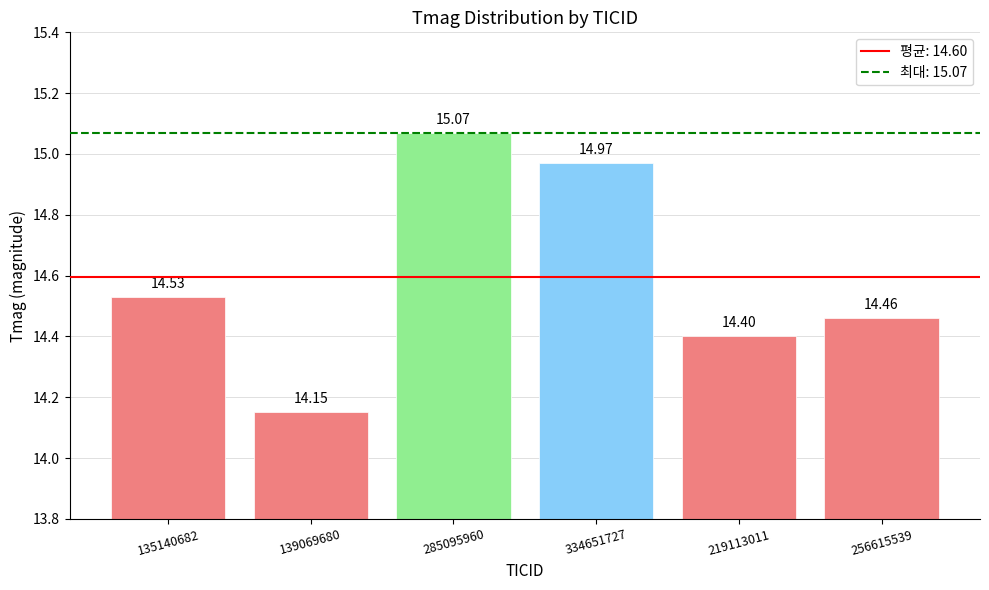

What is the label of the 2nd bar from the left?

139069680